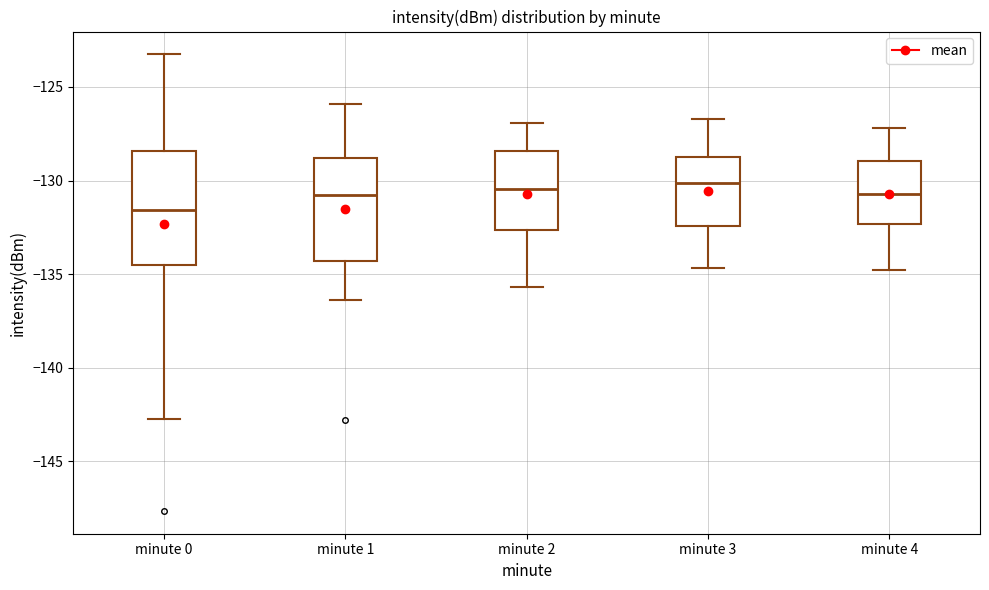

Comparing the boxes themselves (not the whiskers), which one is the tallest?

minute 0